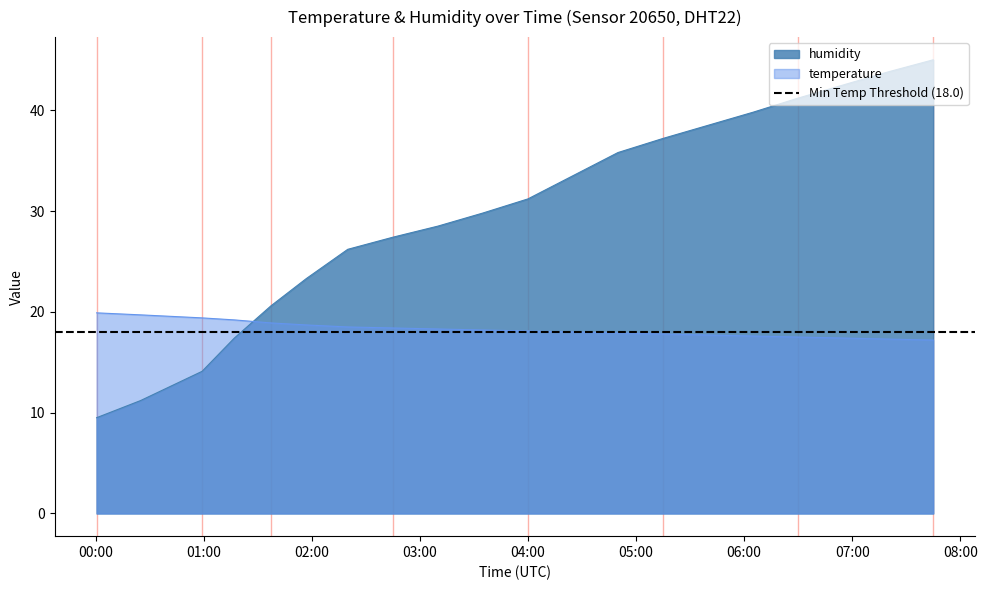

What is the difference between the second highest and minimum values in the temperature series?

2.5